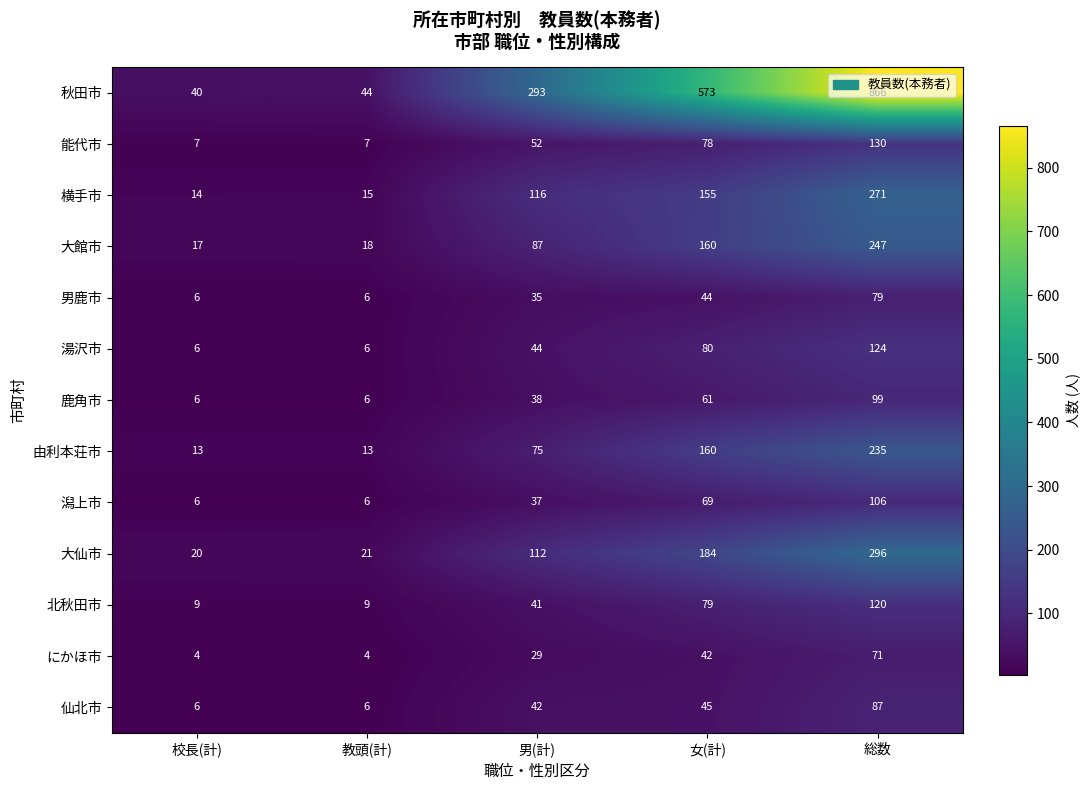

What is the difference between the maximum and minimum values in the 湯沢市 series?

118